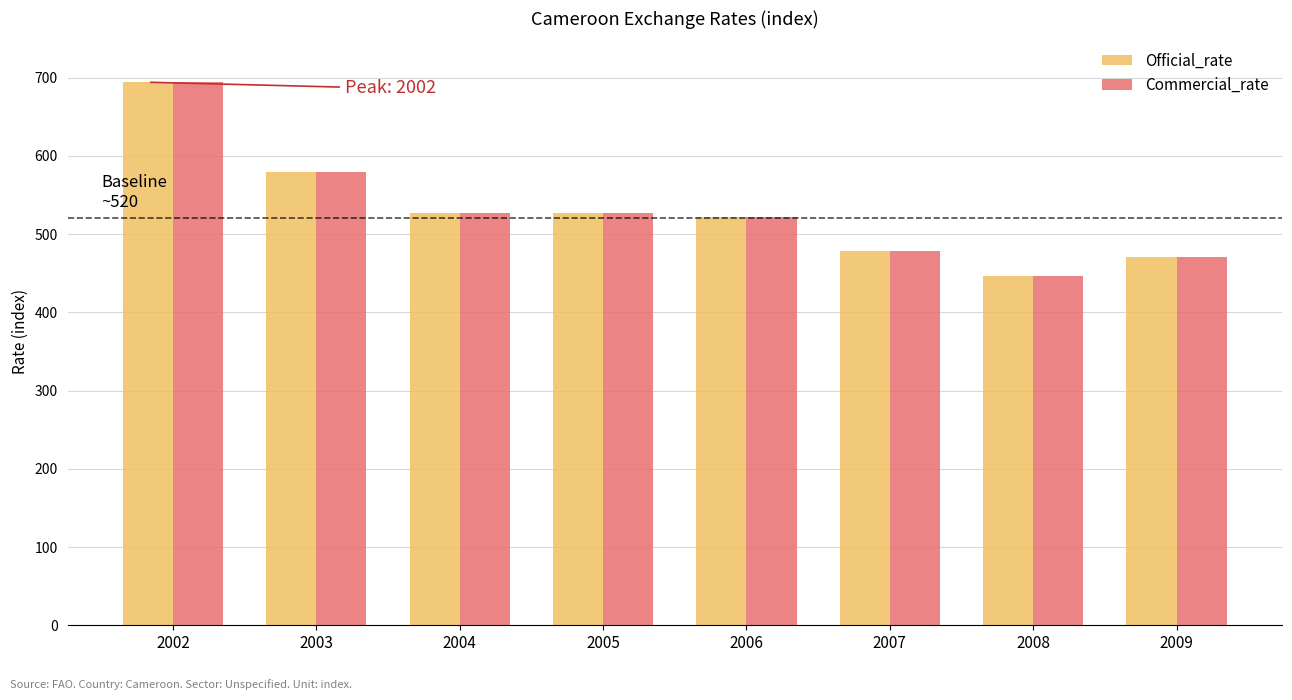

What is the difference between the Official_rate values at 2005 and 2008?

80.9